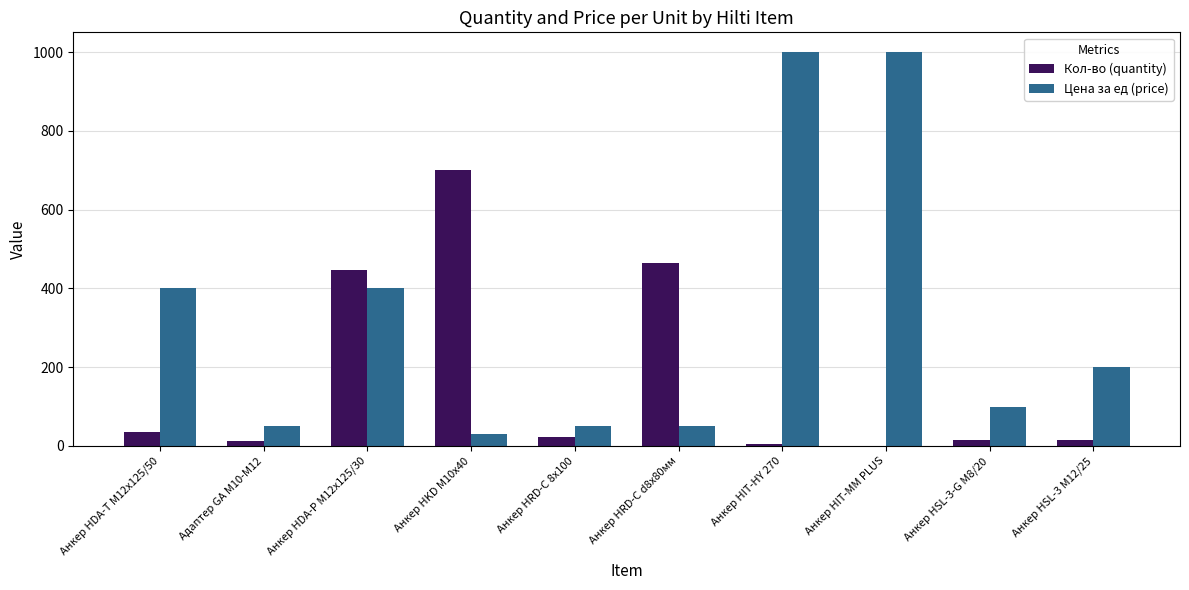

What is the sum of all Кол-во (quantity) values?

1717